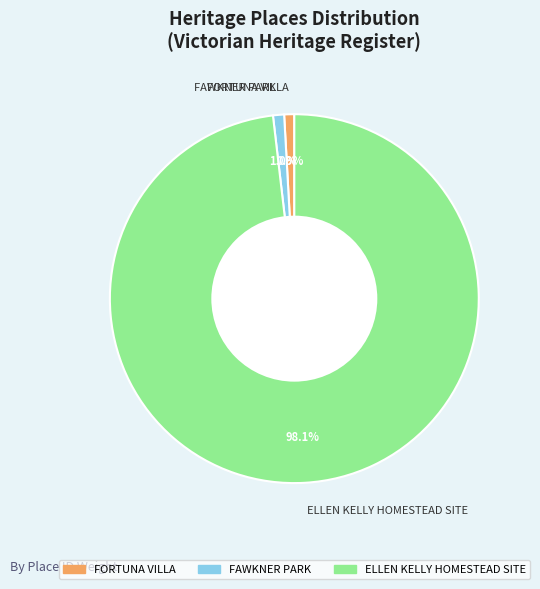

Which has a higher value, FORTUNA VILLA or ELLEN KELLY HOMESTEAD SITE?

ELLEN KELLY HOMESTEAD SITE